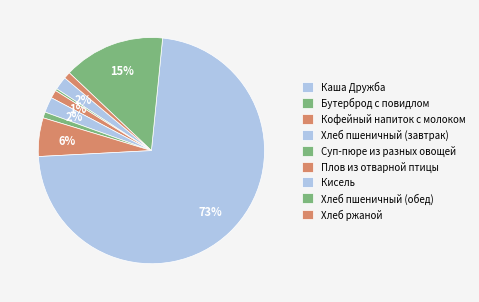

True or false: Суп-пюре из разных овощей accounts for 11% of the total.

False